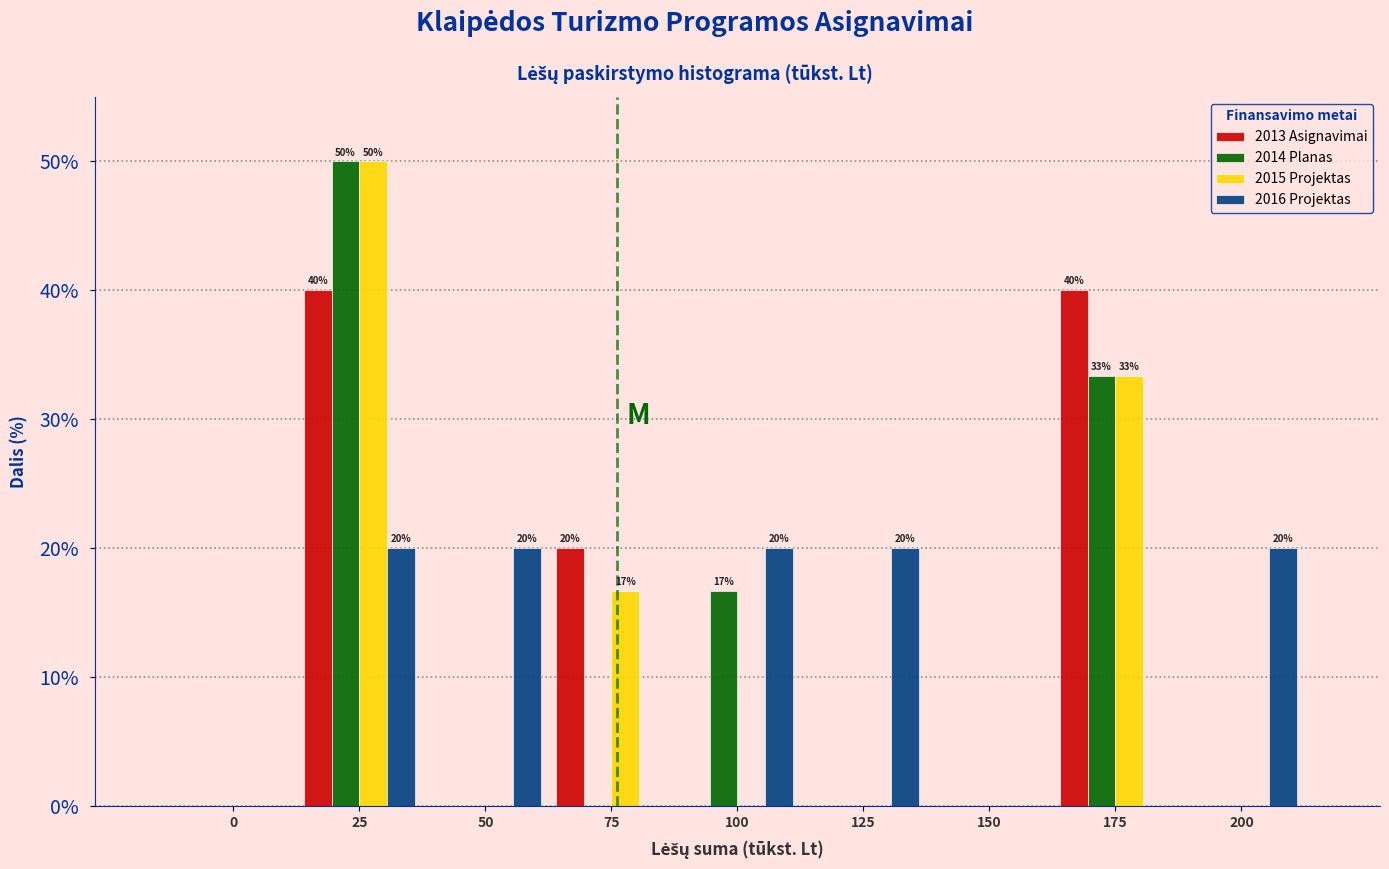

At which category is the sum across all series the highest?

25